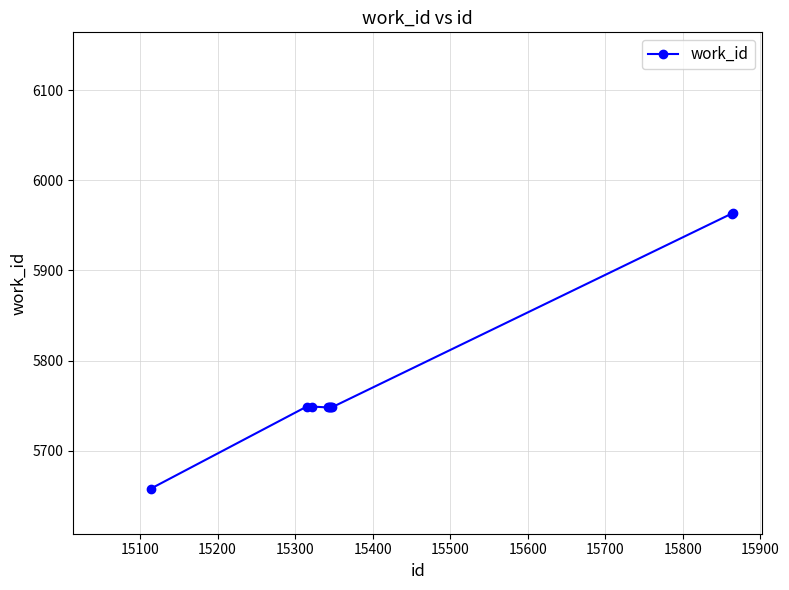

True or false: there are more than 0 points higher than both neighbors.

True